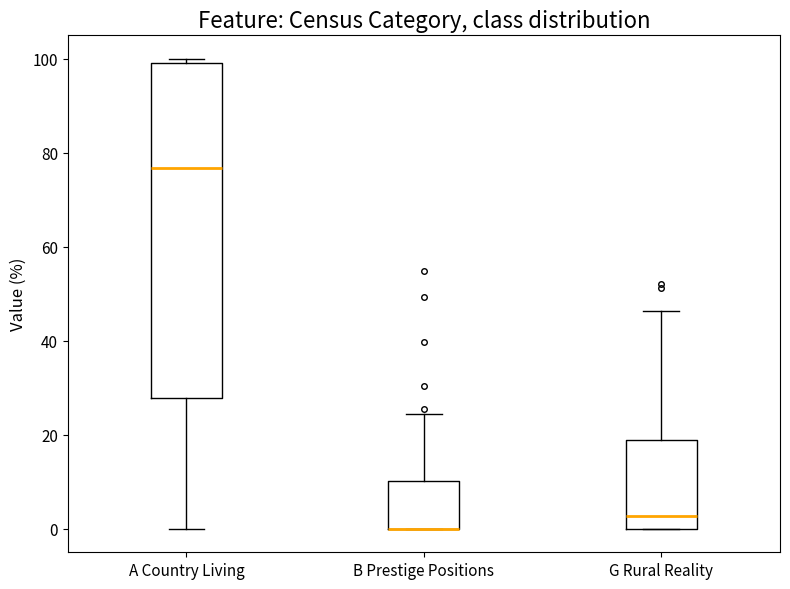

Reading left to right, read every box against the y-axis: the position of its median line, the range the box covers, and the ends of its whiskers. The values are not printed on the chart, so give them approximately, as read against the axis.

A Country Living: median 76, box 28 to 100, whiskers 0 to 100 (just above the box's upper edge)
B Prestige Positions: median 0 (drawn on the box's lower edge), box 0 to 10, whiskers 0 to 24
G Rural Reality: median 2, box 0 to 18, whiskers 0 to 46